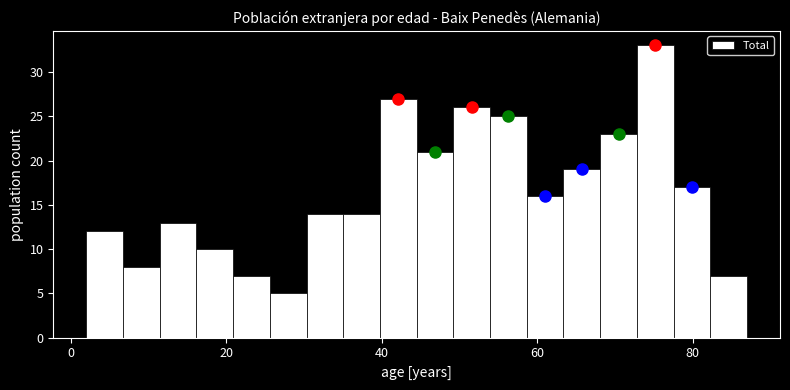

Read against the x-axis, roughly where is the centre of the tallest bar?

76